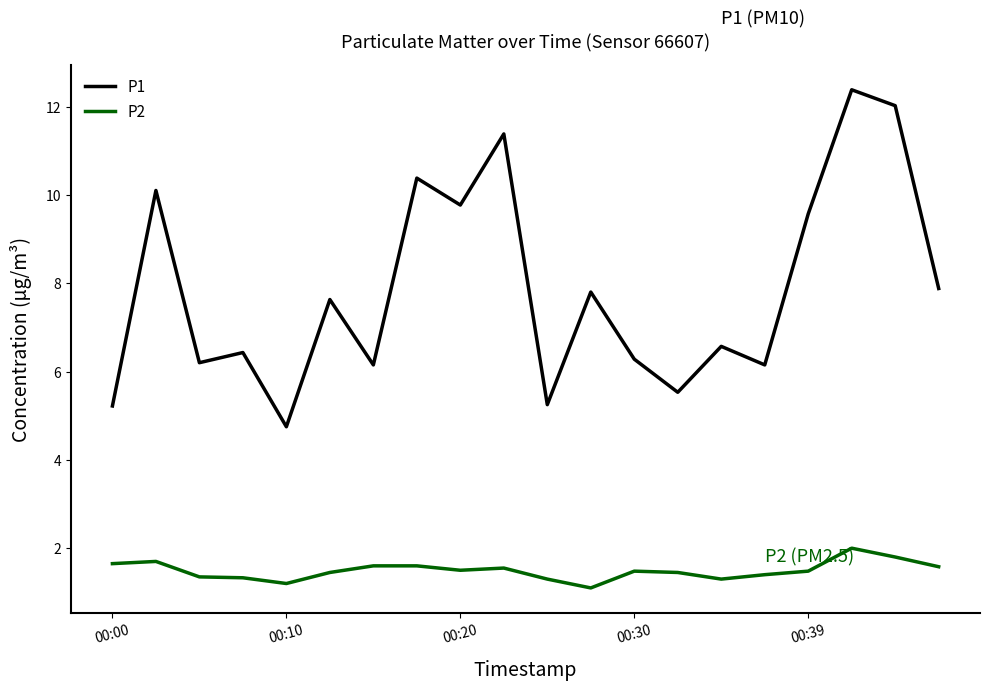

True or false: P2 and P1 intersect in this chart.

False